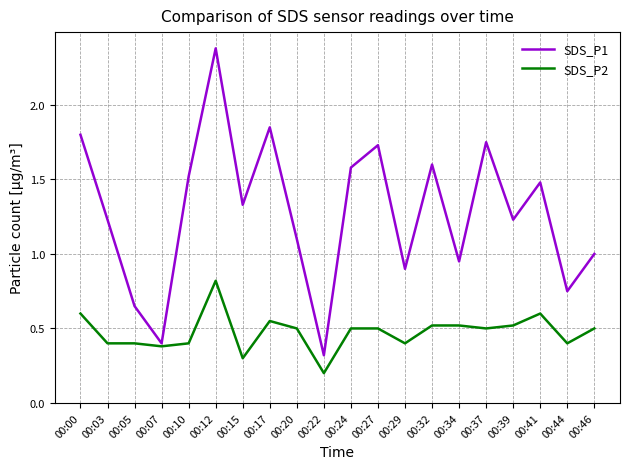

Where is SDS_P1 nearest to the value 1?

00:46